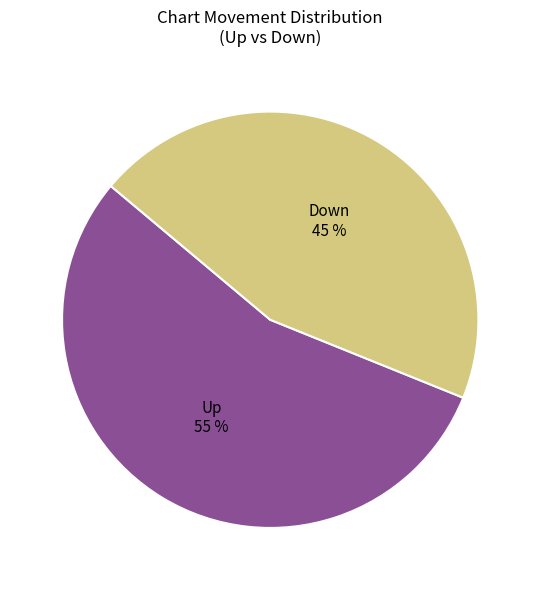

To the nearest percent, what is the difference between the largest and smallest slice percentages?

10%